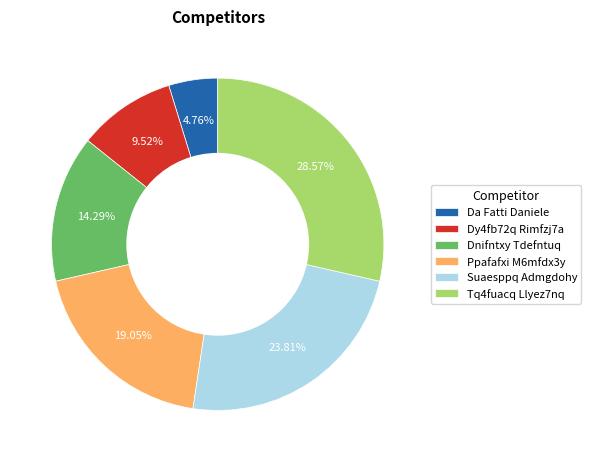

To the nearest percent, what is the combined percentage of Ppafafxi M6mfdx3y and Dnifntxy Tdefntuq?

33%